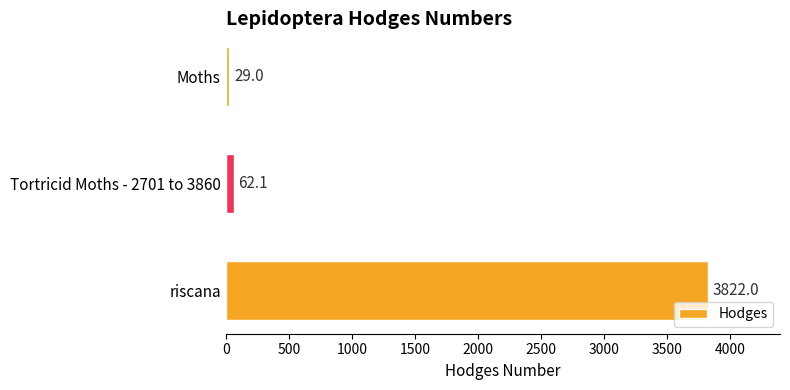

How many values are below 62?

1